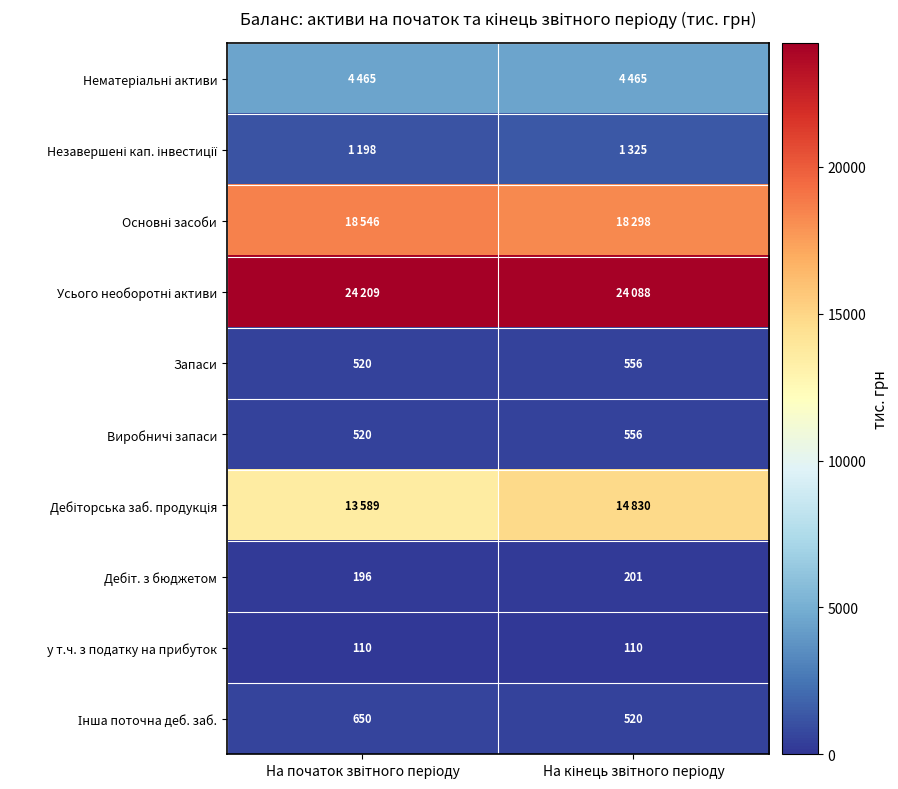

What is the sum of all Запаси values?

1076